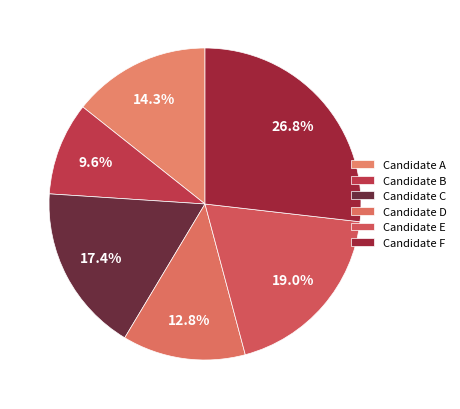

How many segments does this pie chart have?

6